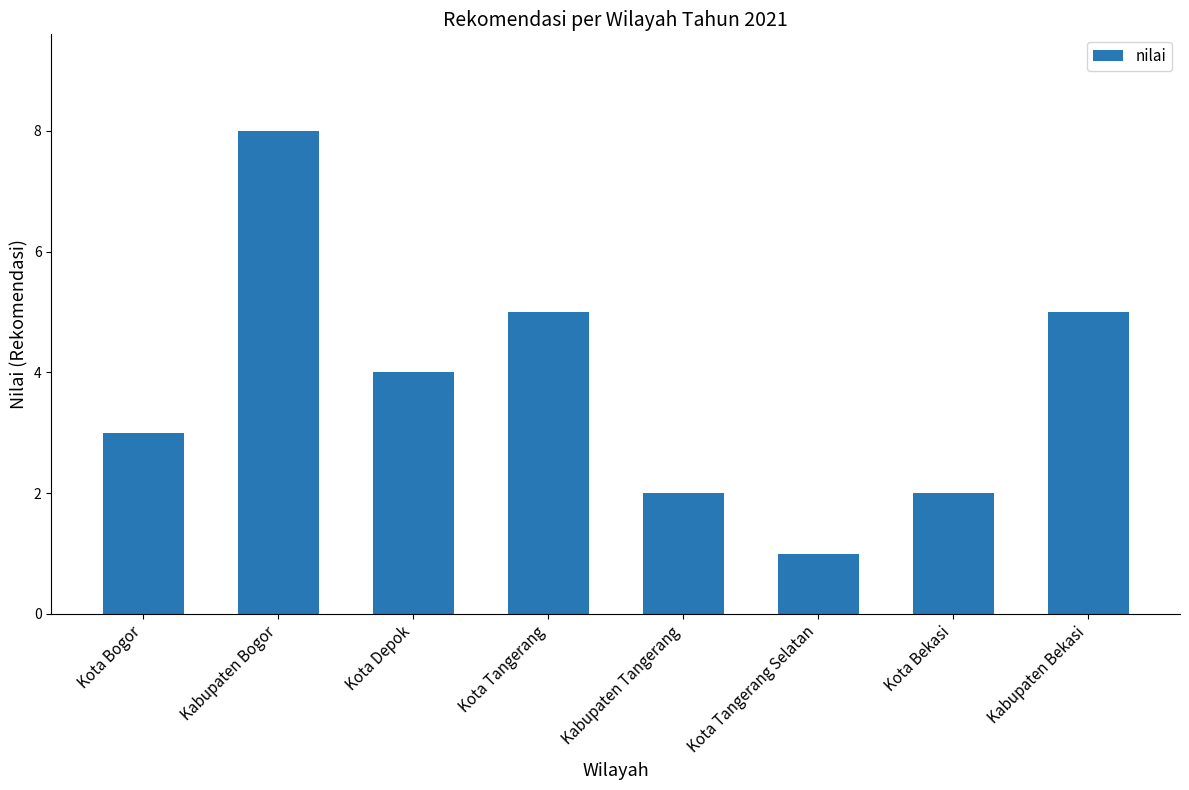

What value does the data have at Kota Tangerang Selatan?

1